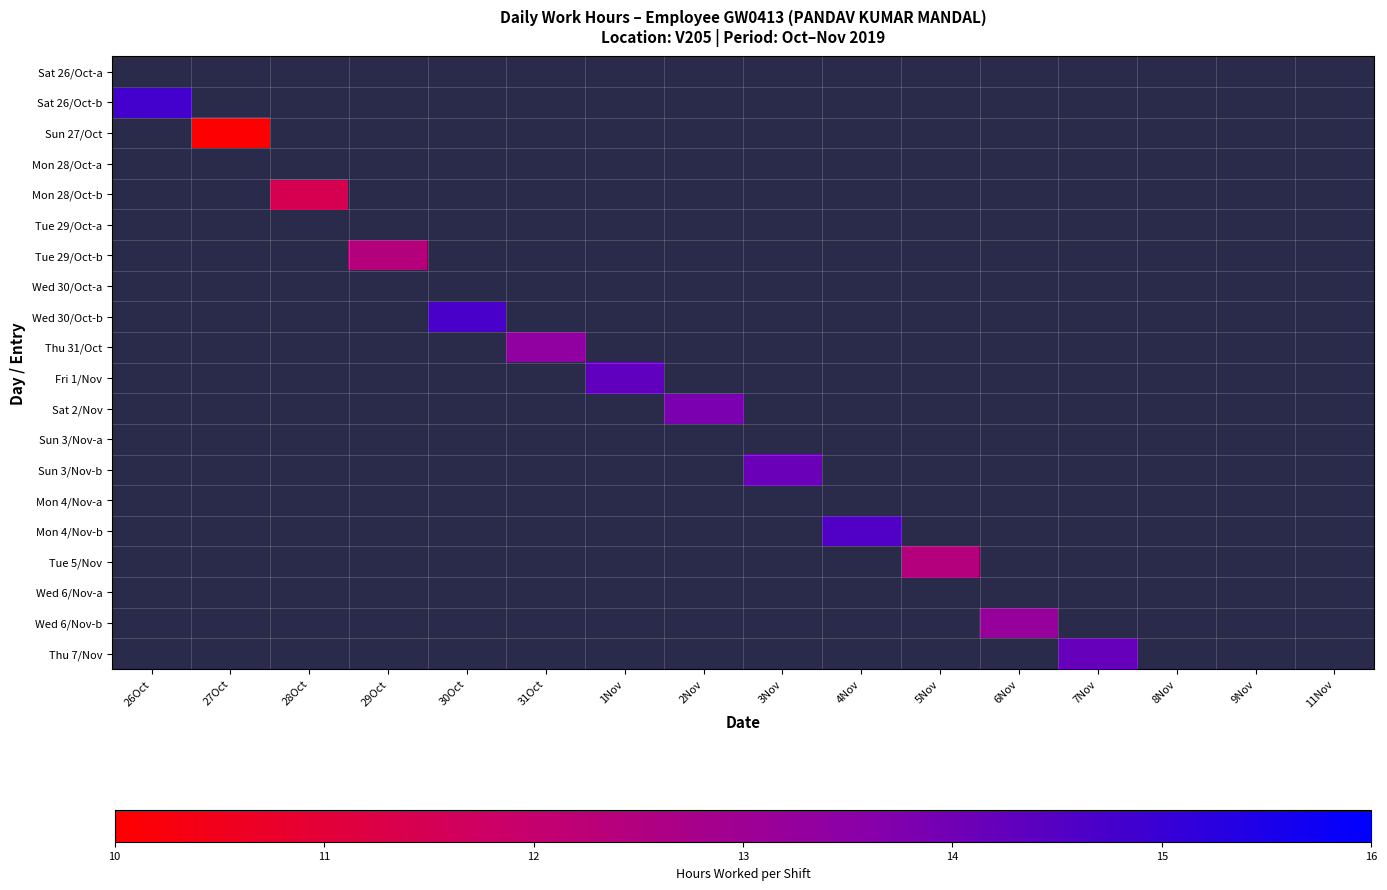

Rank the series by their maximum value, from lowest to highest.

Sat 26/Oct-a, Mon 28/Oct-a, Tue 29/Oct-a, Wed 30/Oct-a, Sun 3/Nov-a, Mon 4/Nov-a, Wed 6/Nov-a, Sun 27/Oct, Mon 28/Oct-b, Tue 29/Oct-b, Tue 5/Nov, Wed 6/Nov-b, Thu 31/Oct, Sat 2/Nov, Sun 3/Nov-b, Thu 7/Nov, Fri 1/Nov, Mon 4/Nov-b, Wed 30/Oct-b, Sat 26/Oct-b